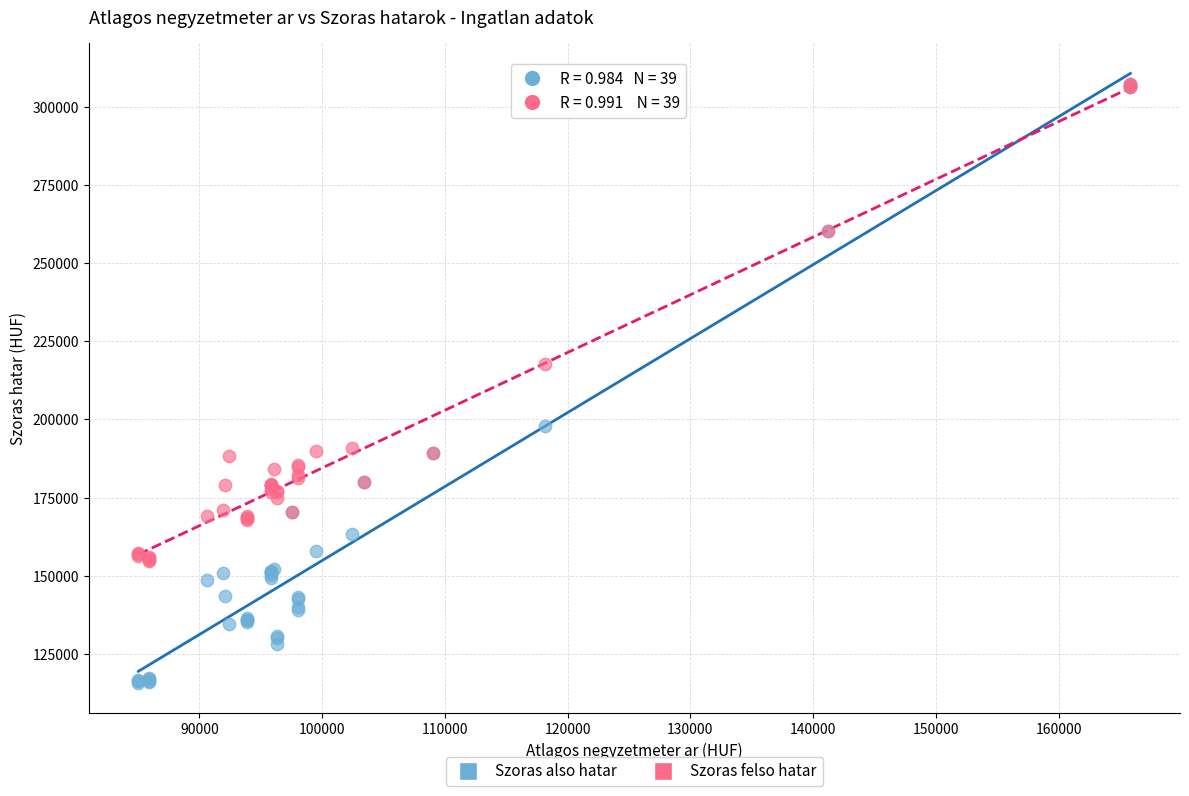

Which series reaches the minimum Y coordinate?

Szoras also hatar